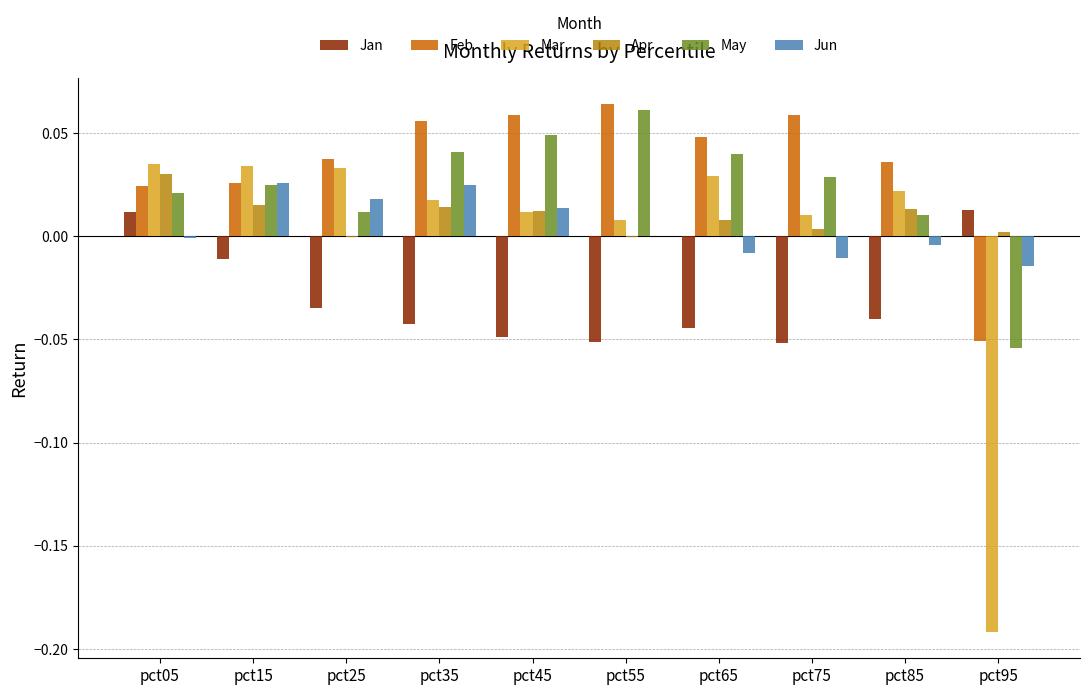

Reading right to left, what are all the values shown in this chart?

Jan: 0.0	-0.0	-0.1	-0.0	-0.1	-0.0	-0.0	-0.0	-0.0	0.0
Feb: -0.1	0.0	0.1	0.0	0.1	0.1	0.1	0.0	0.0	0.0
Mar: -0.2	0.0	0.0	0.0	0.0	0.0	0.0	0.0	0.0	0.0
Apr: 0.0	0.0	0.0	0.0	-0.0	0.0	0.0	-0.0	0.0	0.0
May: -0.1	0.0	0.0	0.0	0.1	0.0	0.0	0.0	0.0	0.0
Jun: -0.0	-0.0	-0.0	-0.0	0.0	0.0	0.0	0.0	0.0	-0.0